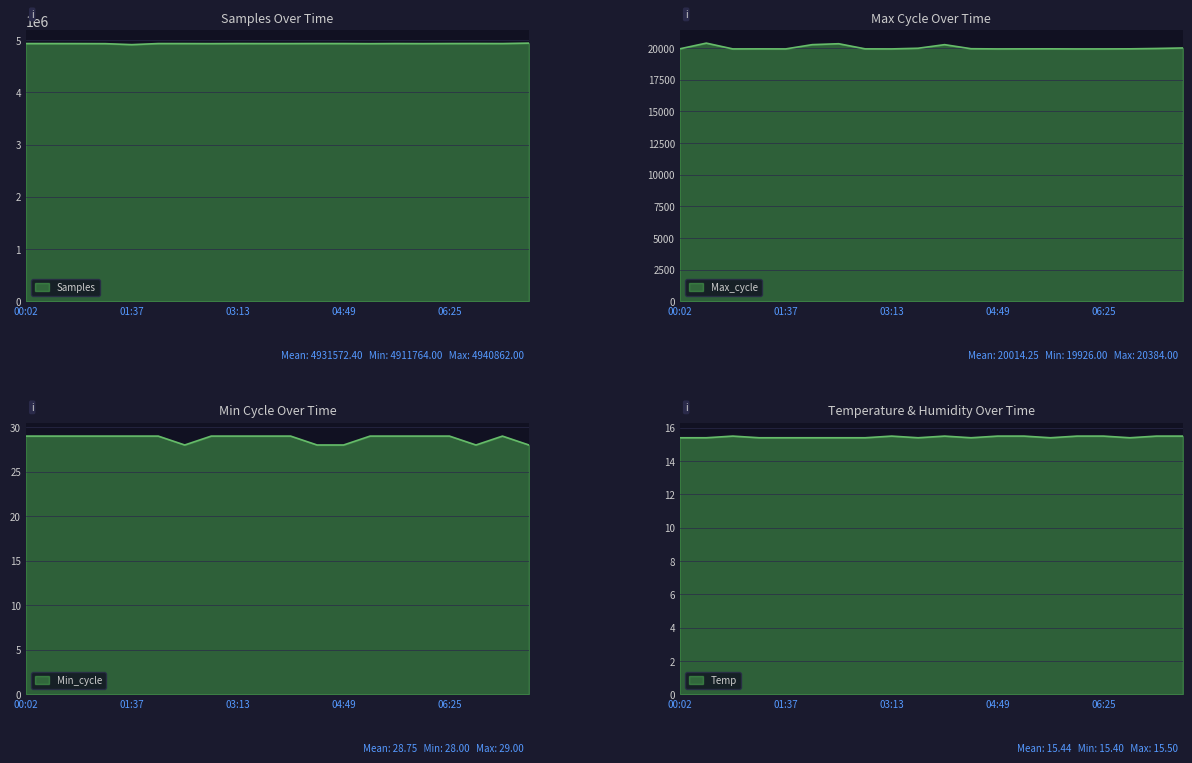

List the labels in order of Max_cycle value, smallest first.

06:01, 00:50, 01:37, 03:13, 04:49, 06:25, 01:13, 02:49, 05:13, 05:37, 06:49, 00:02, 04:25, 07:13, 03:37, 07:37, 02:01, 04:01, 02:25, 00:26